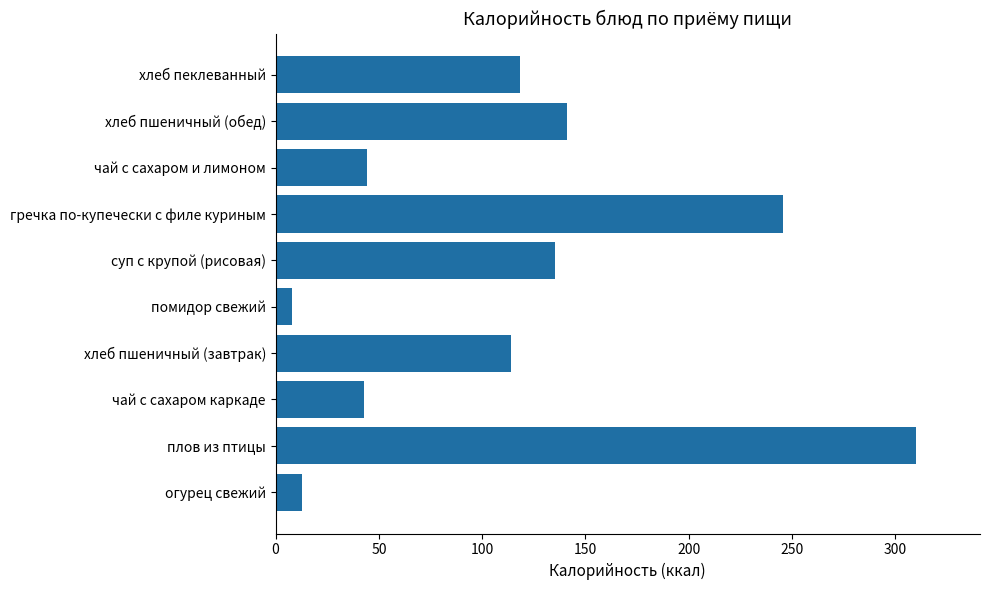

Which has a higher value, чай с сахаром каркаде or хлеб пшеничный (обед)?

хлеб пшеничный (обед)